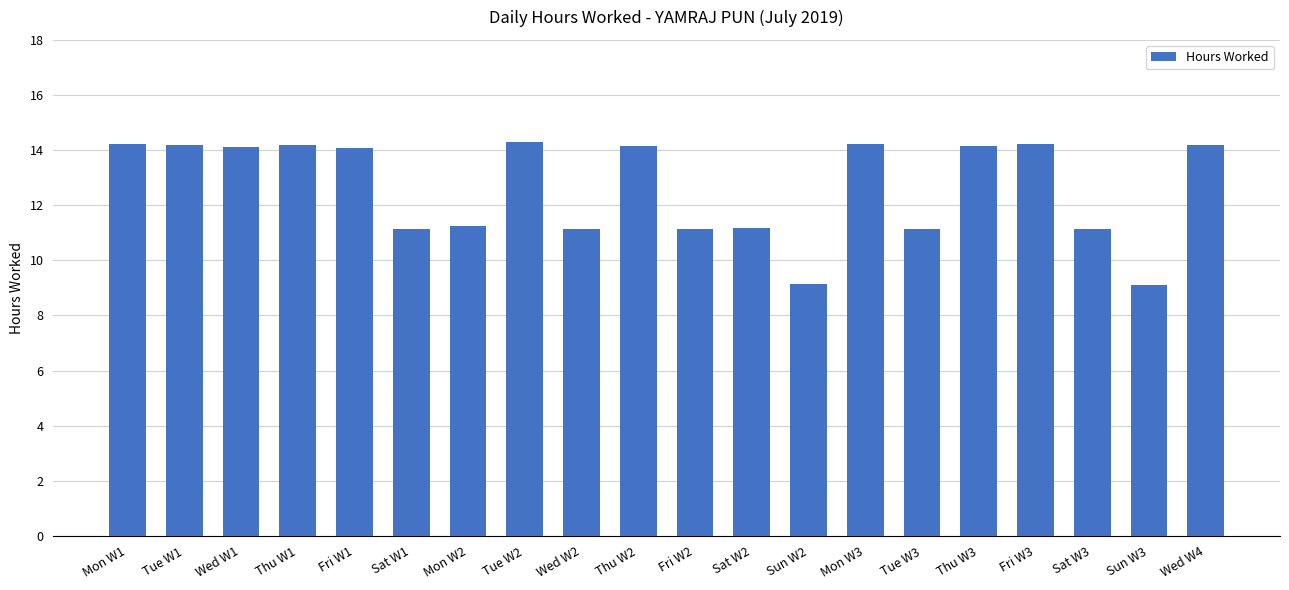

What is the ratio of the value at Wed W1 to the value at Fri W1?

1.0